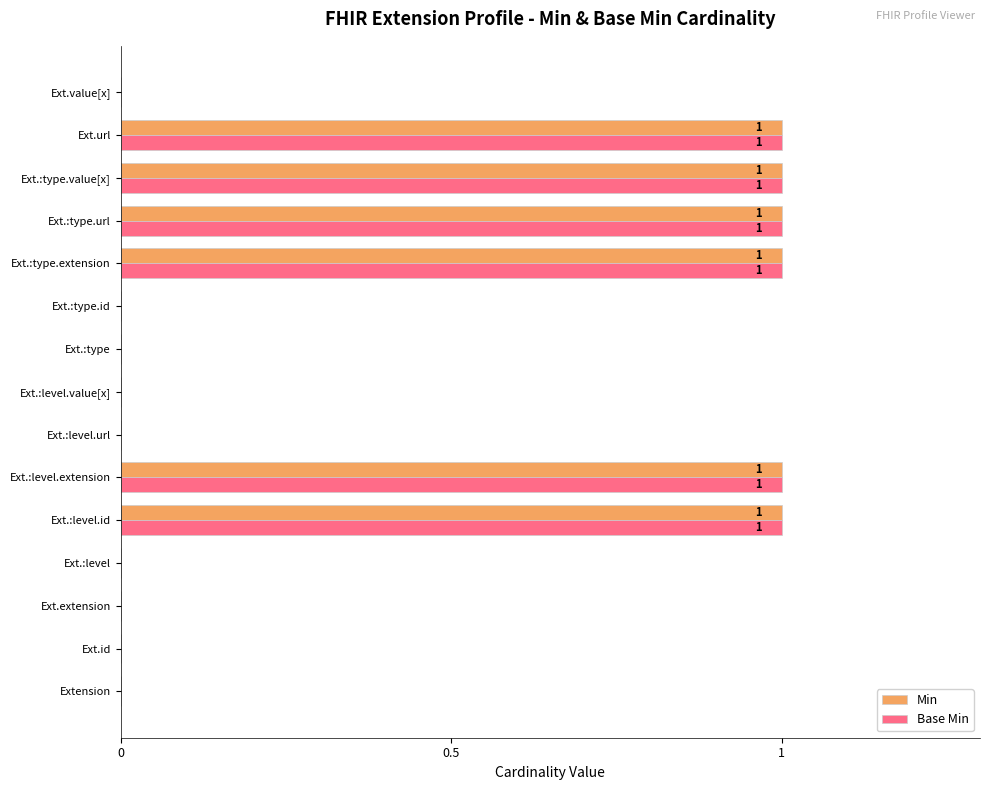

The value of Base Min at Ext.:type.extension is 2. True or false?

False